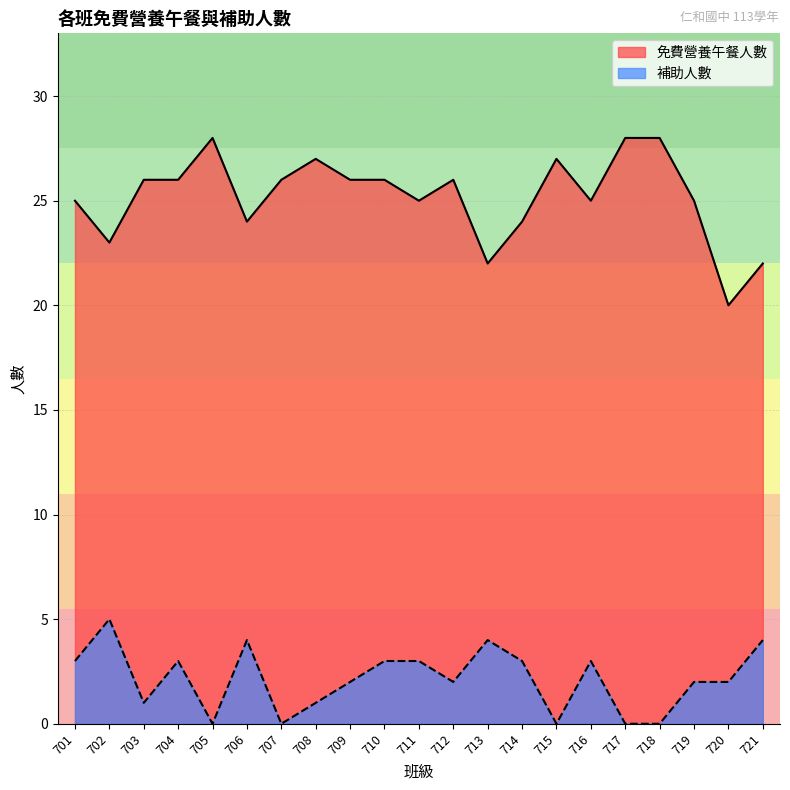

What is the sum of all 補助人數 values?

45